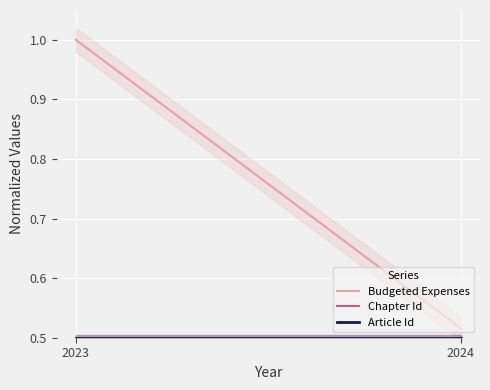

What is the sum of all Article Id values?

1.0